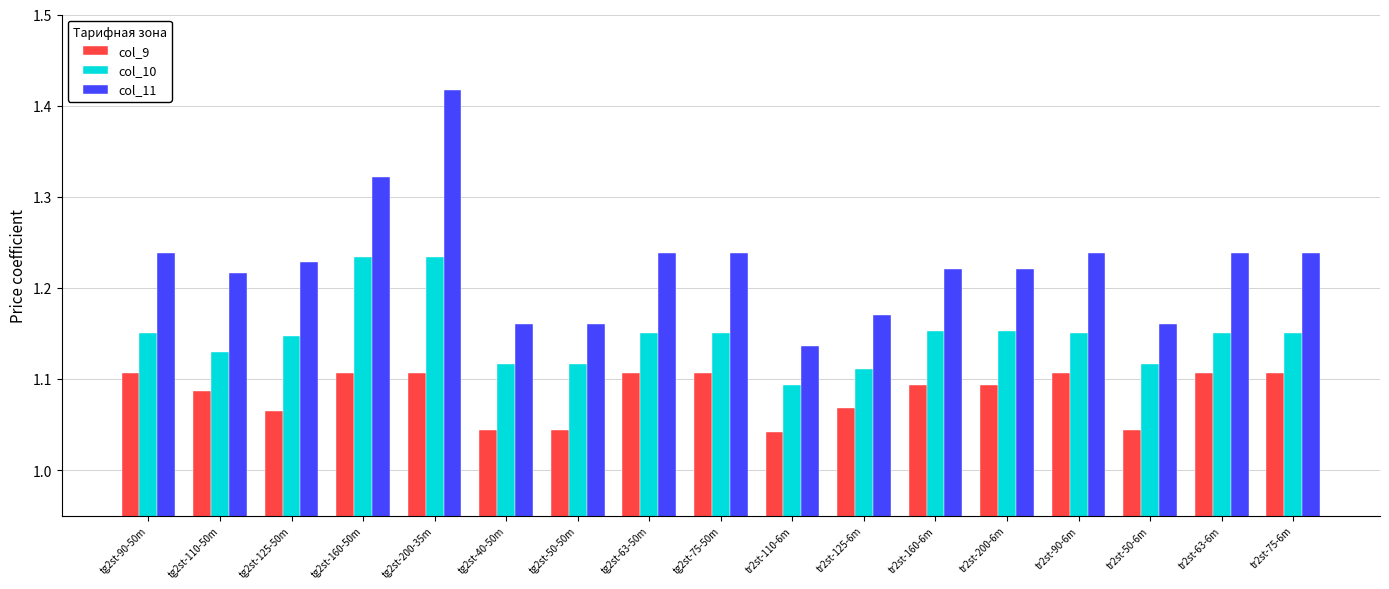

At how many categories does at least one series exceed 1?

17